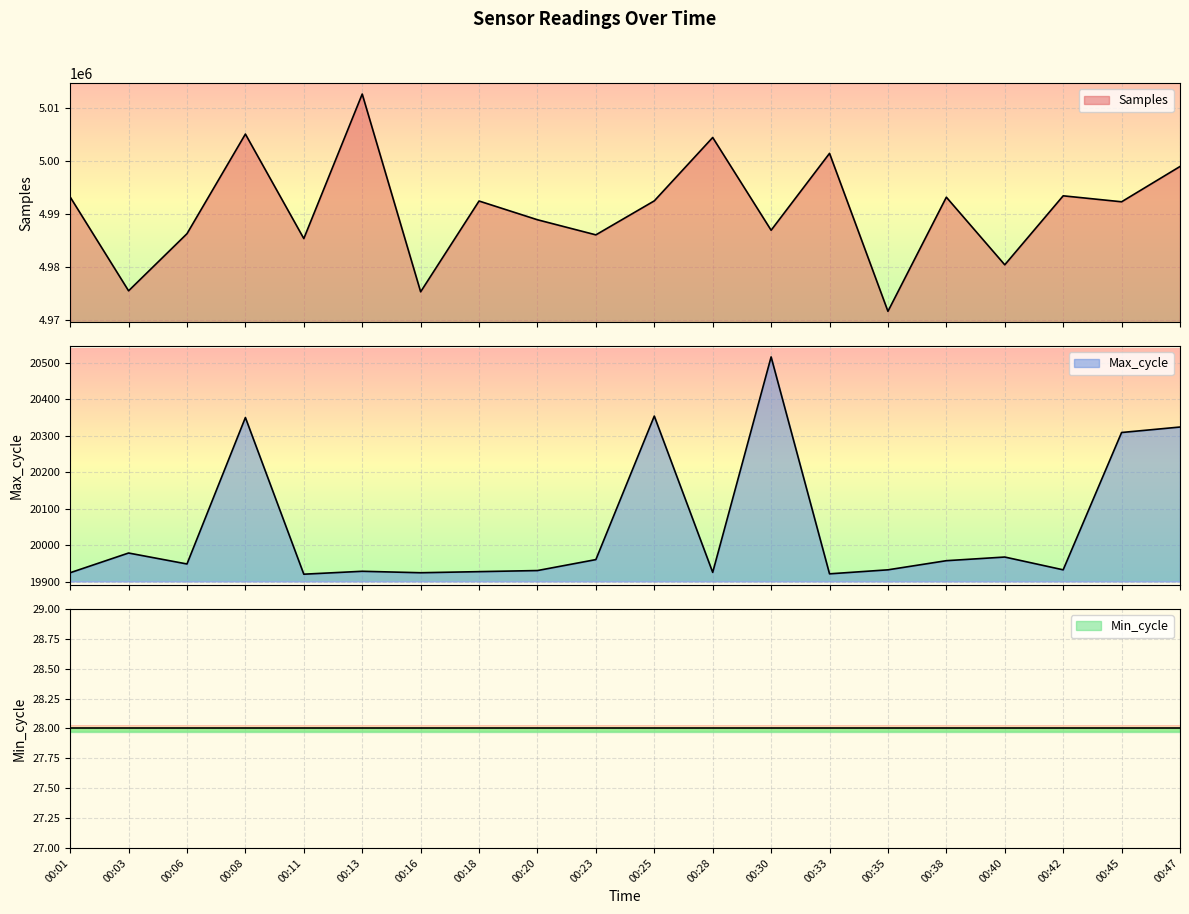

What is the value of the Max_cycle point at the 8th from the left?

19928